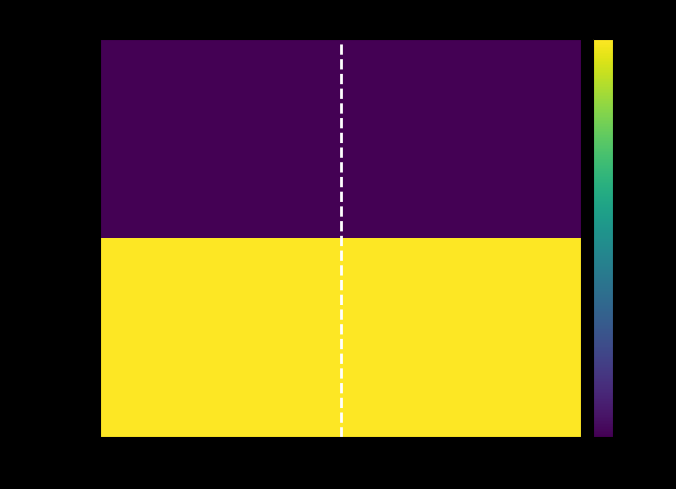

Which series has the widest spread of values?

5fb8a9f1…